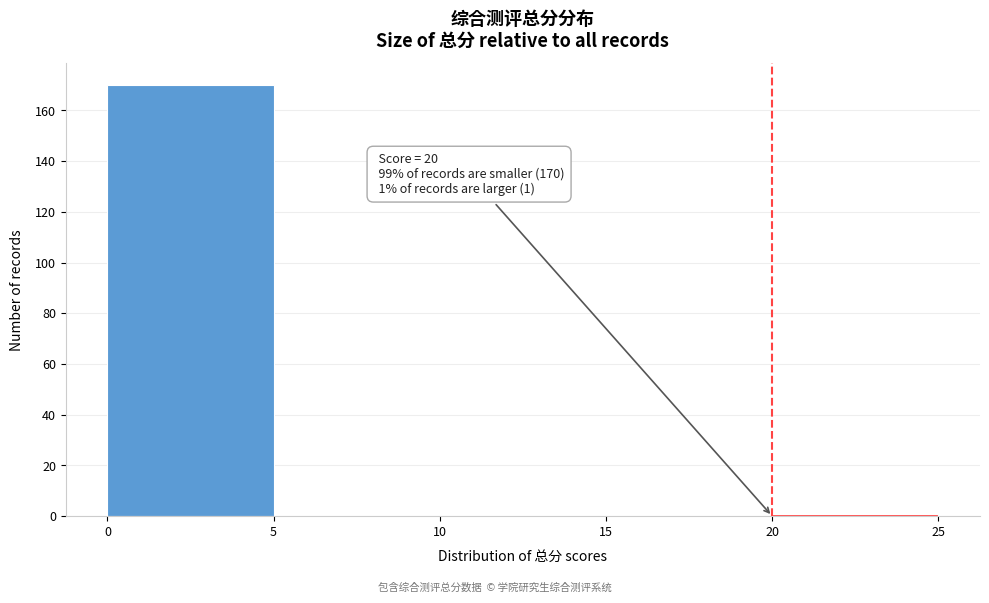

Which range on the x-axis has the tallest bar?

0 to 5